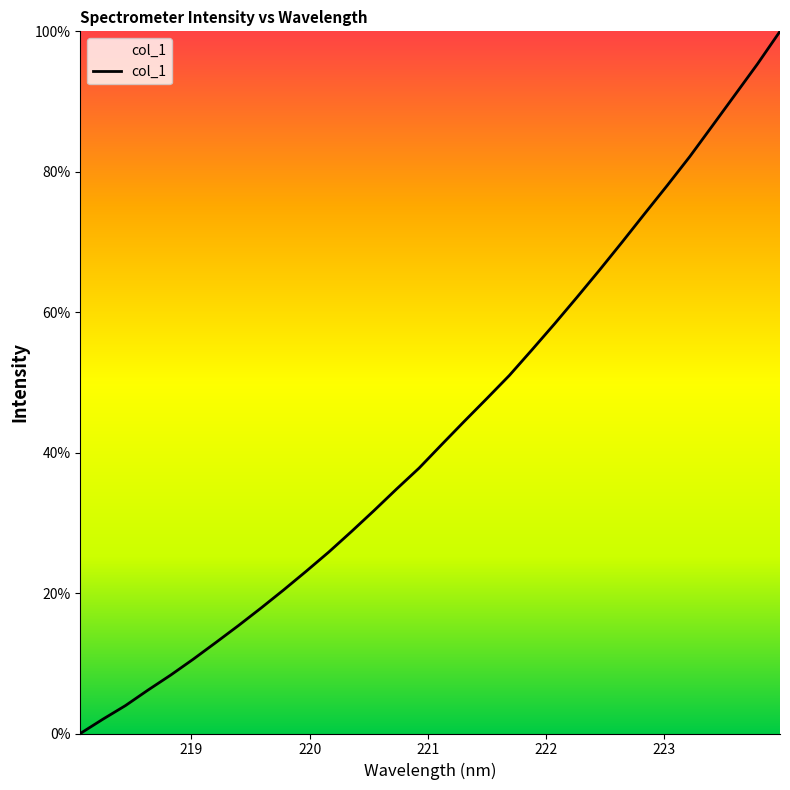

What is the maximum value shown in the chart?

100.0